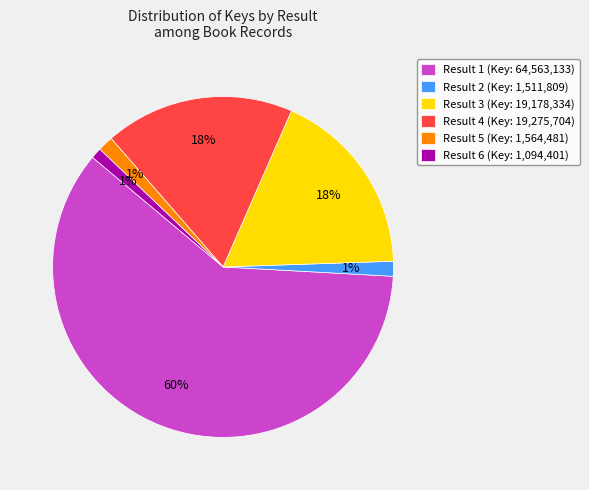

Which category accounts for the majority?

Result 1